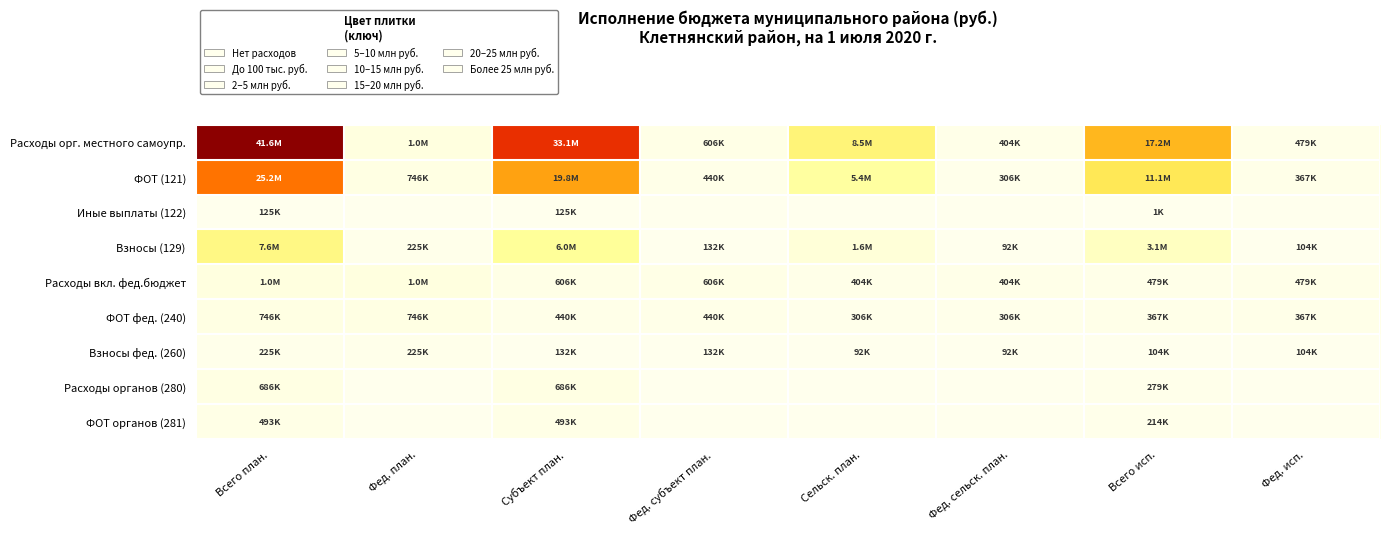

Reading right to left, extract all data points from this chart.

Расходы орг. местного самоупр.: Фед. исп.=479657.0	Всего исп.=17240591.9	Фед. сельск. план.=404395.0	Сельск. план.=8478968.3	Фед. субъект план.=606592.0	Субъект план.=33146904.0	Фед. план.=1010987.0	Всего план.=41625872.4
ФОТ (121): Фед. исп.=367680.7	Всего исп.=11110079.1	Фед. сельск. план.=306009.0	Сельск. план.=5369263.0	Фед. субъект план.=440000.0	Субъект план.=19817800.0	Фед. план.=746009.0	Всего план.=25187063.0
Иные выплаты (122): Фед. исп.=0.0	Всего исп.=1750.0	Фед. сельск. план.=0.0	Сельск. план.=0.0	Фед. субъект план.=0.0	Субъект план.=125400.0	Фед. план.=0.0	Всего план.=125400.0
Взносы (129): Фед. исп.=104256.2	Всего исп.=3096005.3	Фед. сельск. план.=92451.0	Сельск. план.=1622528.0	Фед. субъект план.=132900.0	Субъект план.=5985000.0	Фед. план.=225351.0	Всего план.=7607528.0
Расходы вкл. фед.бюджет: Фед. исп.=479657.0	Всего исп.=479657.0	Фед. сельск. план.=404395.0	Сельск. план.=404395.0	Фед. субъект план.=606592.0	Субъект план.=606592.0	Фед. план.=1010987.0	Всего план.=1010987.0
ФОТ фед. (240): Фед. исп.=367680.7	Всего исп.=367680.7	Фед. сельск. план.=306009.0	Сельск. план.=306009.0	Фед. субъект план.=440000.0	Субъект план.=440000.0	Фед. план.=746009.0	Всего план.=746009.0
Взносы фед. (260): Фед. исп.=104256.2	Всего исп.=104256.2	Фед. сельск. план.=92451.0	Сельск. план.=92451.0	Фед. субъект план.=132900.0	Субъект план.=132900.0	Фед. план.=225351.0	Всего план.=225351.0
Расходы органов (280): Фед. исп.=0.0	Всего исп.=279939.1	Фед. сельск. план.=0.0	Сельск. план.=0.0	Фед. субъект план.=0.0	Субъект план.=686500.0	Фед. план.=0.0	Всего план.=686500.0
ФОТ органов (281): Фед. исп.=0.0	Всего исп.=214495.0	Фед. сельск. план.=0.0	Сельск. план.=0.0	Фед. субъект план.=0.0	Субъект план.=493400.0	Фед. план.=0.0	Всего план.=493400.0